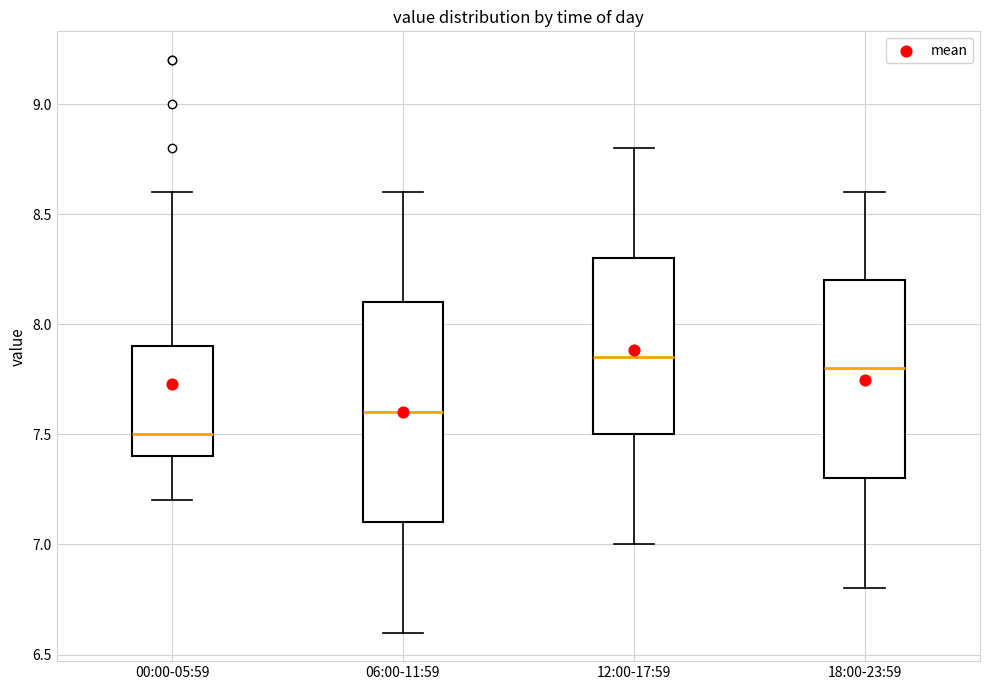

Reading left to right, transcribe this box plot: for each box, give where its median line is, the range the box spans, and where its two whiskers end, as read against the y-axis. The values are not printed on the chart, so give them approximately, as read against the axis.

00:00-05:59: median 7.50, box 7.40 to 7.90, whiskers 7.20 to 8.60
06:00-11:59: median 7.60, box 7.10 to 8.10, whiskers 6.60 to 8.60
12:00-17:59: median 7.85, box 7.50 to 8.30, whiskers 7.00 to 8.80
18:00-23:59: median 7.80, box 7.30 to 8.20, whiskers 6.80 to 8.60